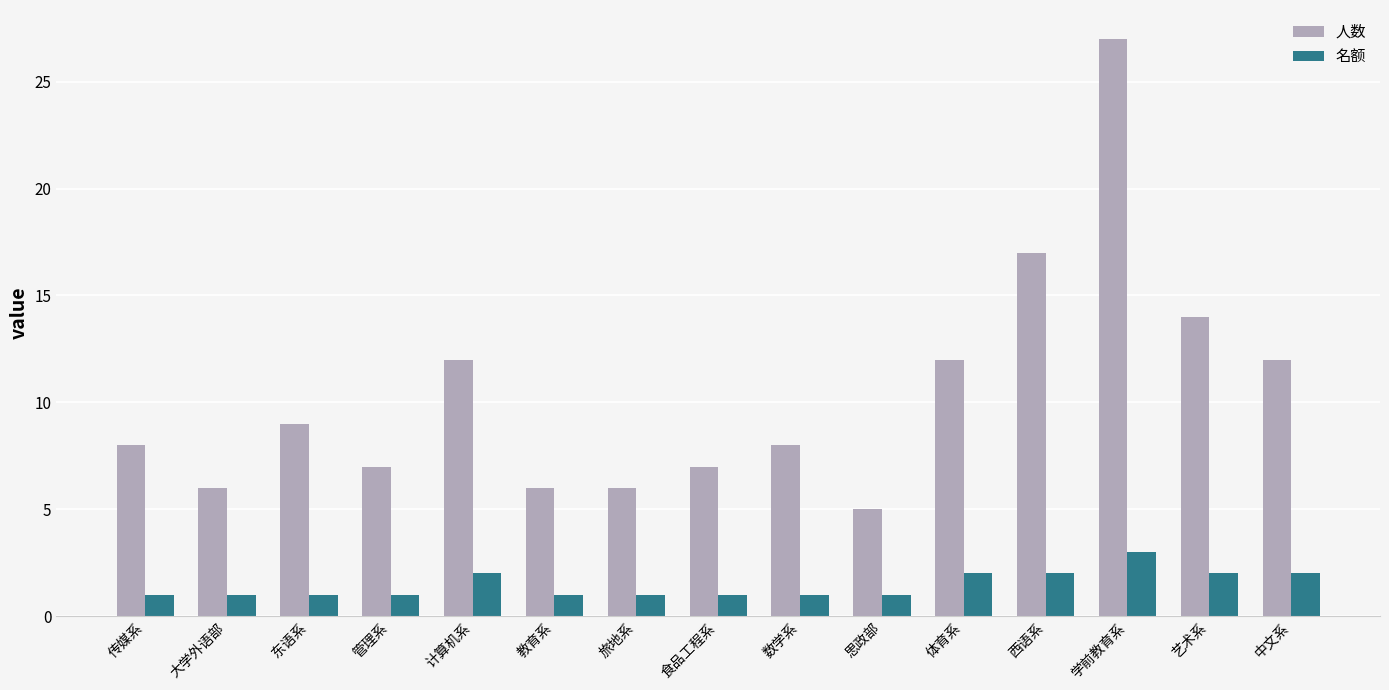

Reading left to right, extract all data points from this chart.

人数: 8	6	9	7	12	6	6	7	8	5	12	17	27	14	12
名额: 1	1	1	1	2	1	1	1	1	1	2	2	3	2	2